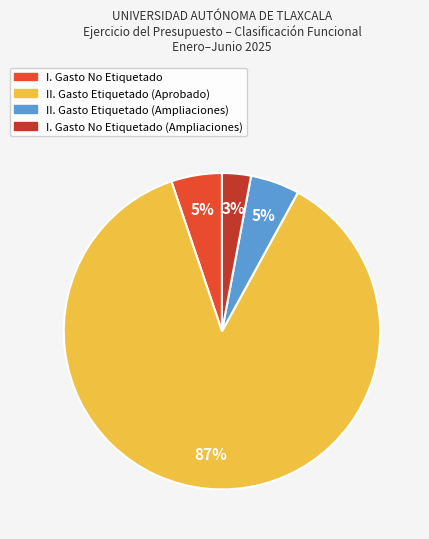

Is II. Gasto Etiquetado (Ampliaciones) the majority of the pie?

No